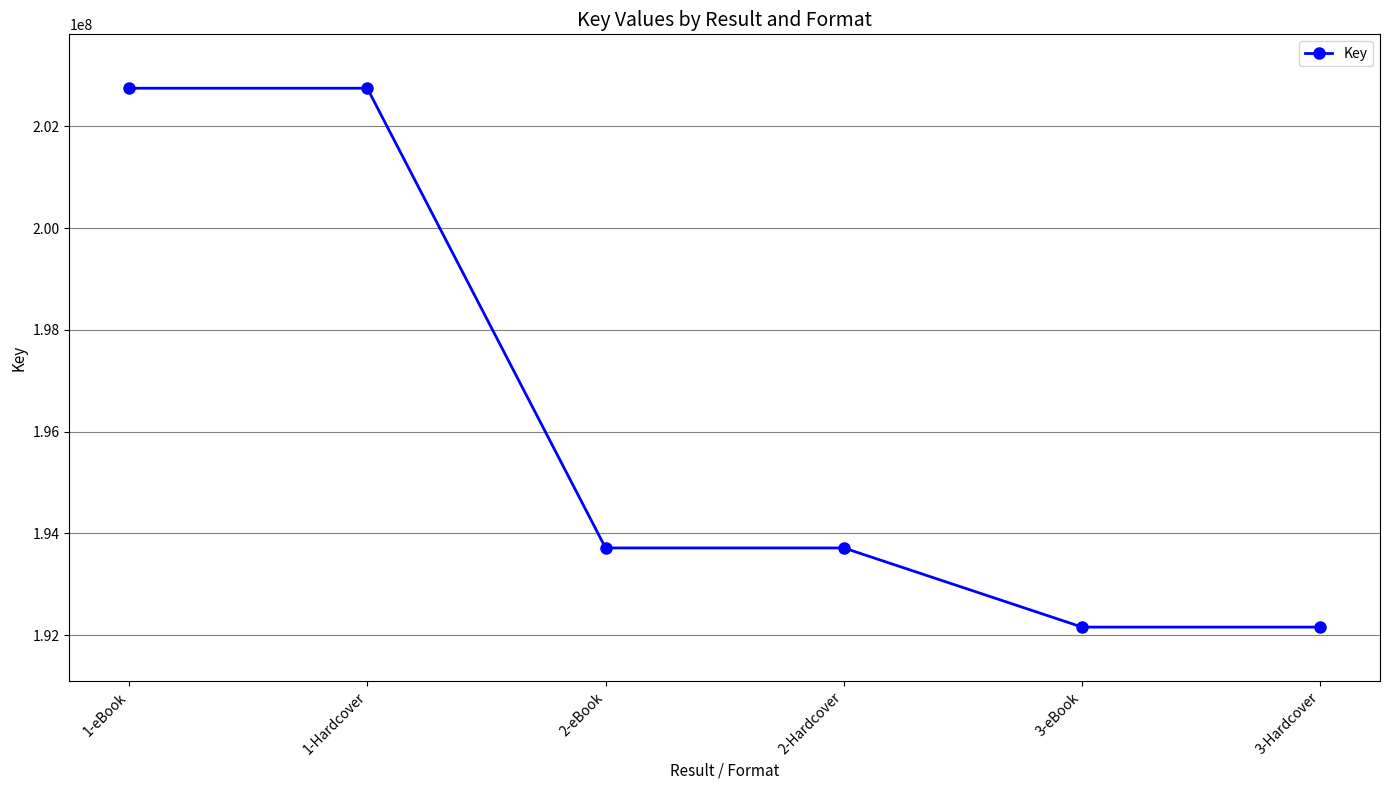

Between 3-eBook and 2-Hardcover, which is larger?

2-Hardcover